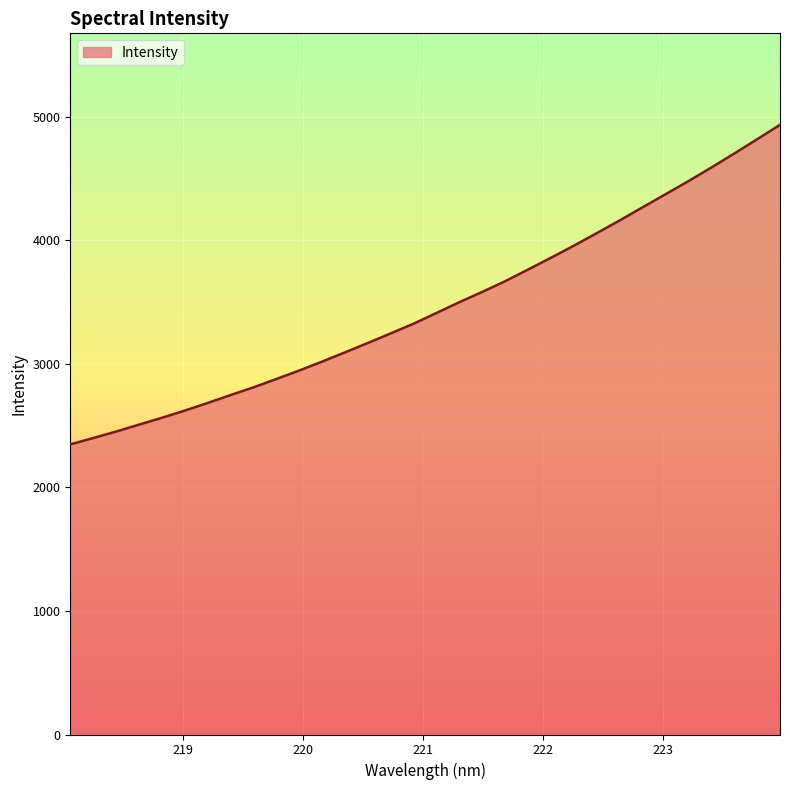

Does the chart display data point markers on the line(s)?

No